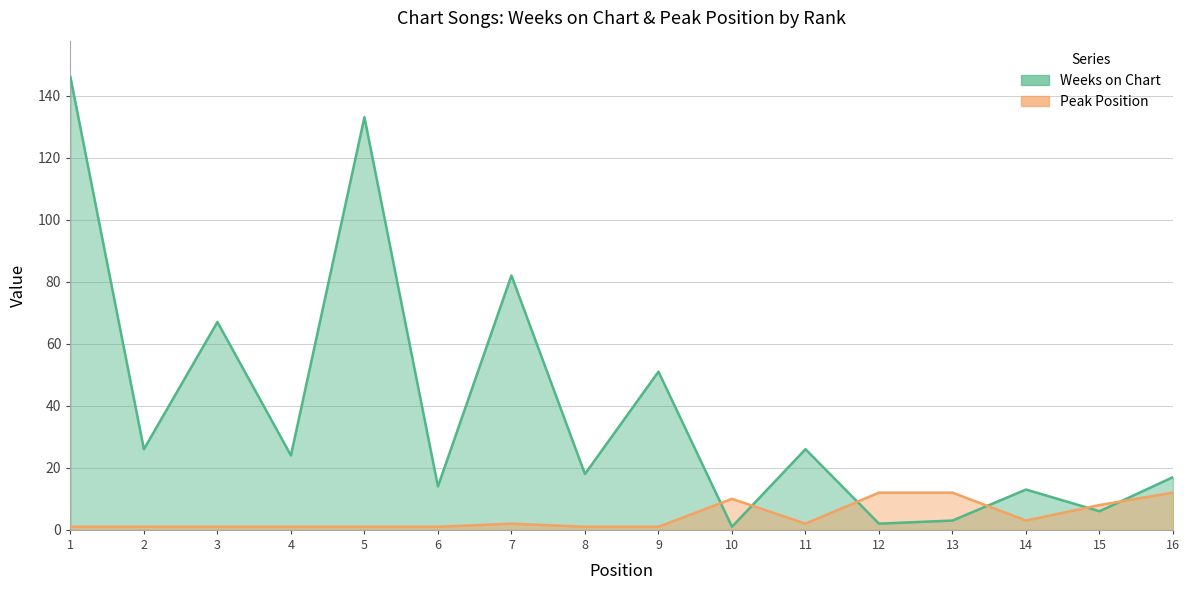

List the labels in order of Peak Position value, largest first.

12, 13, 16, 10, 15, 14, 7, 11, 1, 2, 3, 4, 5, 6, 8, 9